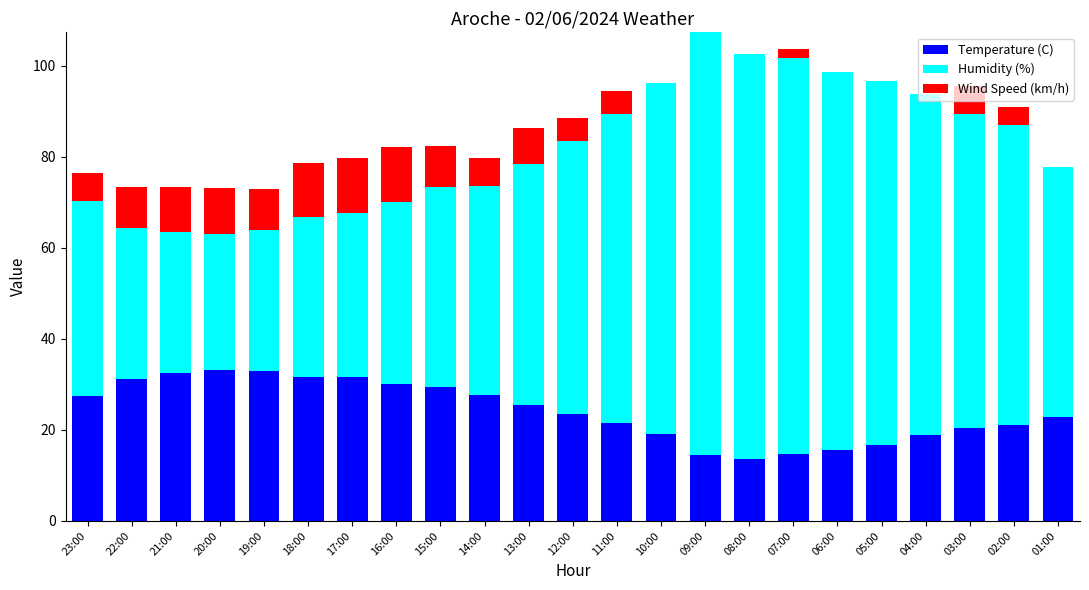

Is it true that Temperature (C) equals 6.5 at 22:00?

False